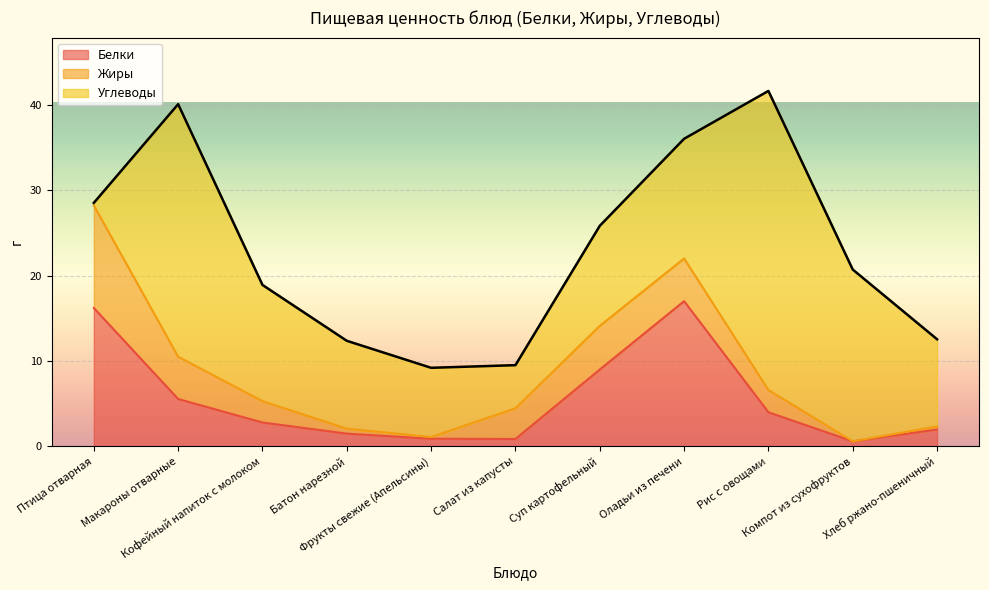

In Белки, how many points are lower than both neighbors (excluding endpoints)?

2